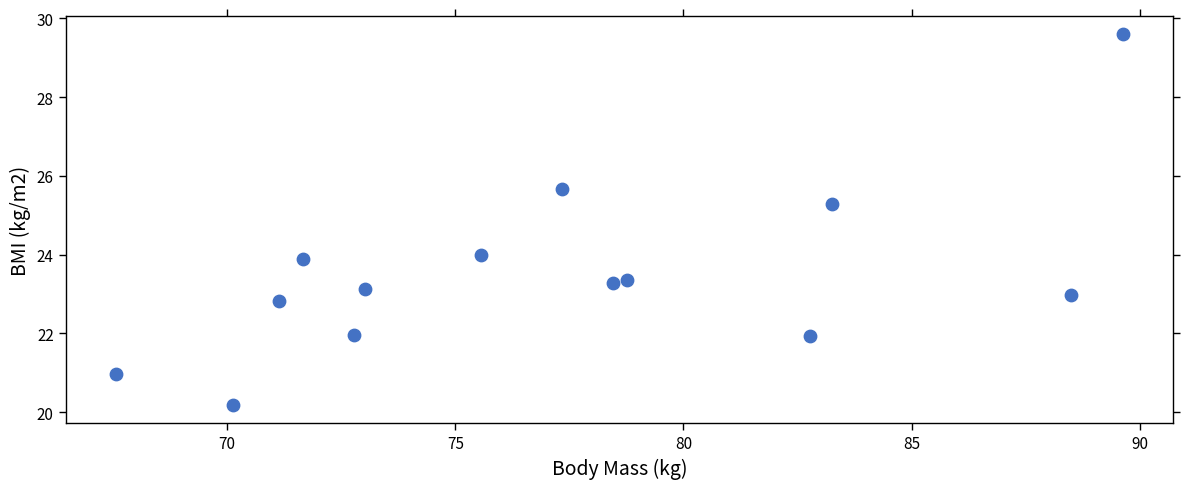

What is the range of Y values (max minus min)?

9.4